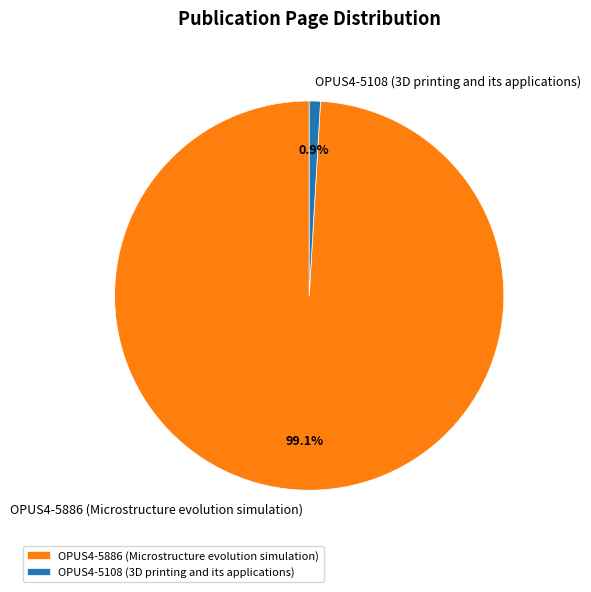

Rank the categories by value from highest to lowest.

OPUS4-5886 (Microstructure evolution simulation), OPUS4-5108 (3D printing and its applications)